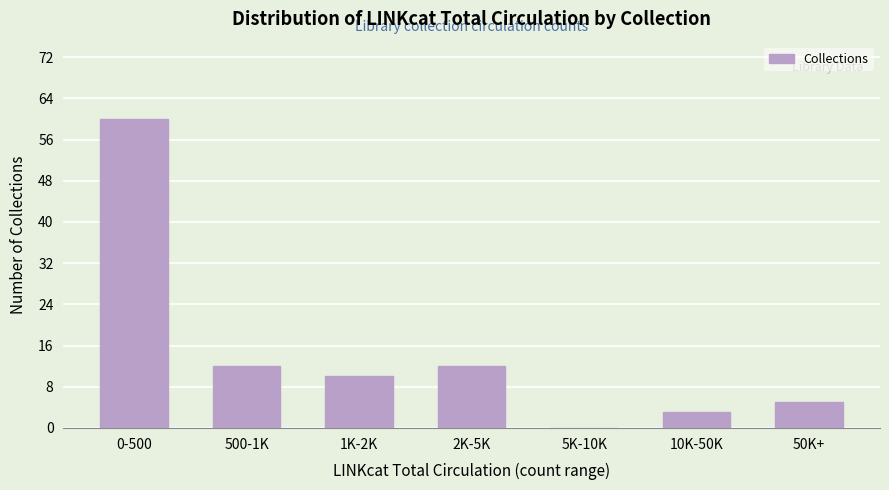

Reading left to right, list all the values displayed in this chart.

0-500=60	500-1K=12	1K-2K=10	2K-5K=12	5K-10K=0	10K-50K=3	50K+=5